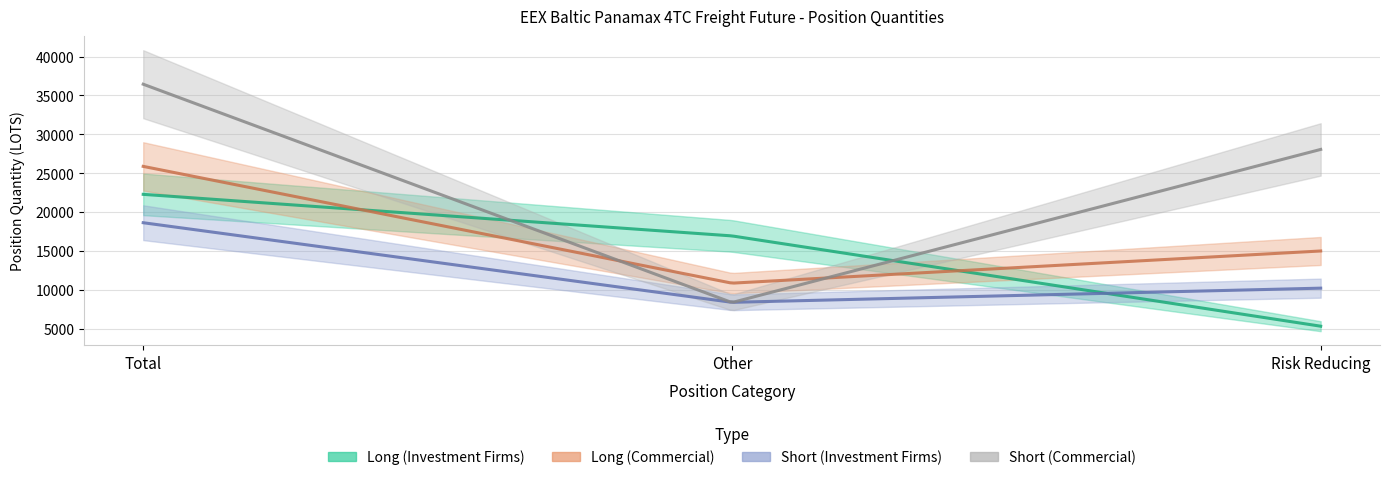

At how many categories does at least one series exceed 26649?

2